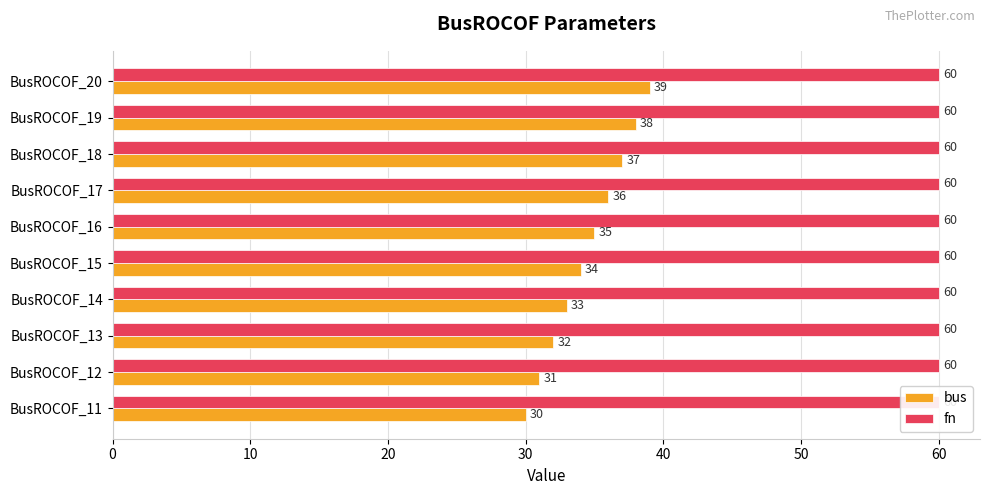

Count the bus values in the range 32 to 37.

6